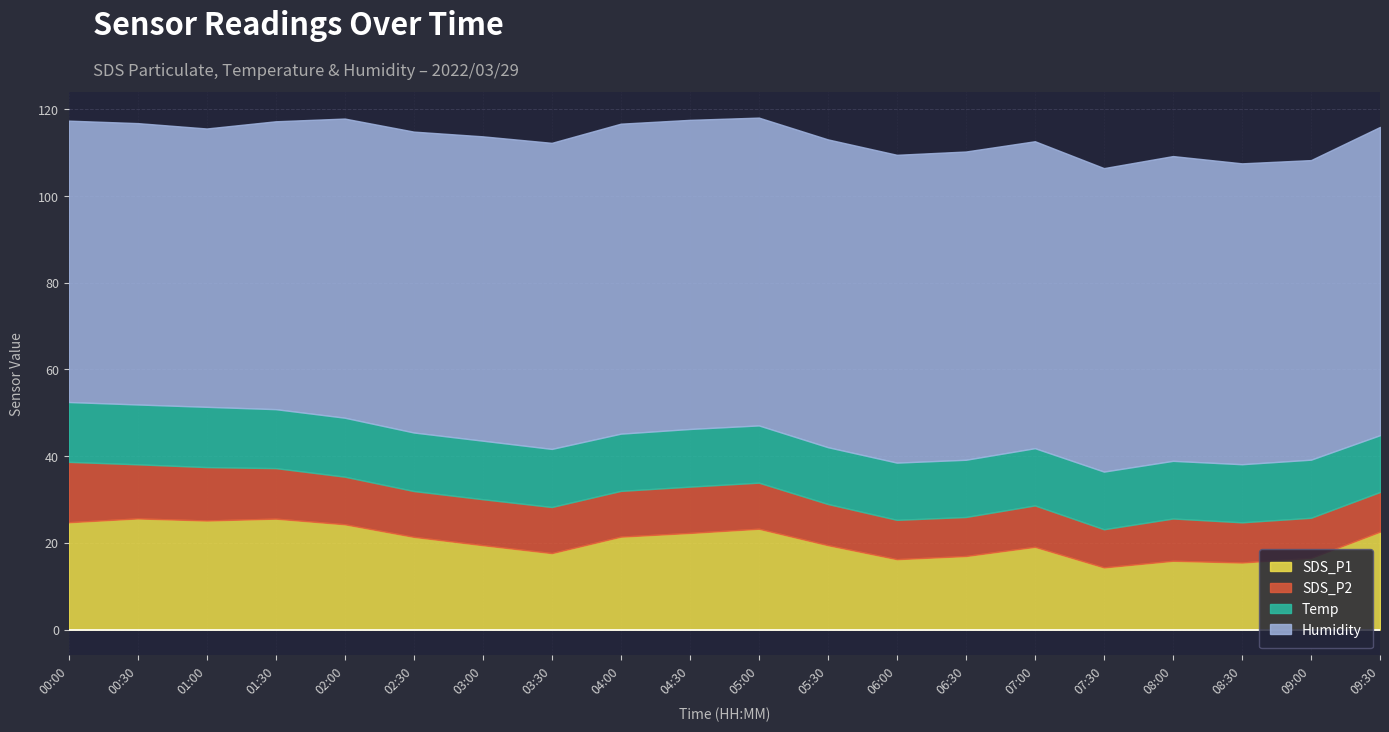

What is the label of the 5th point from the right?

07:30